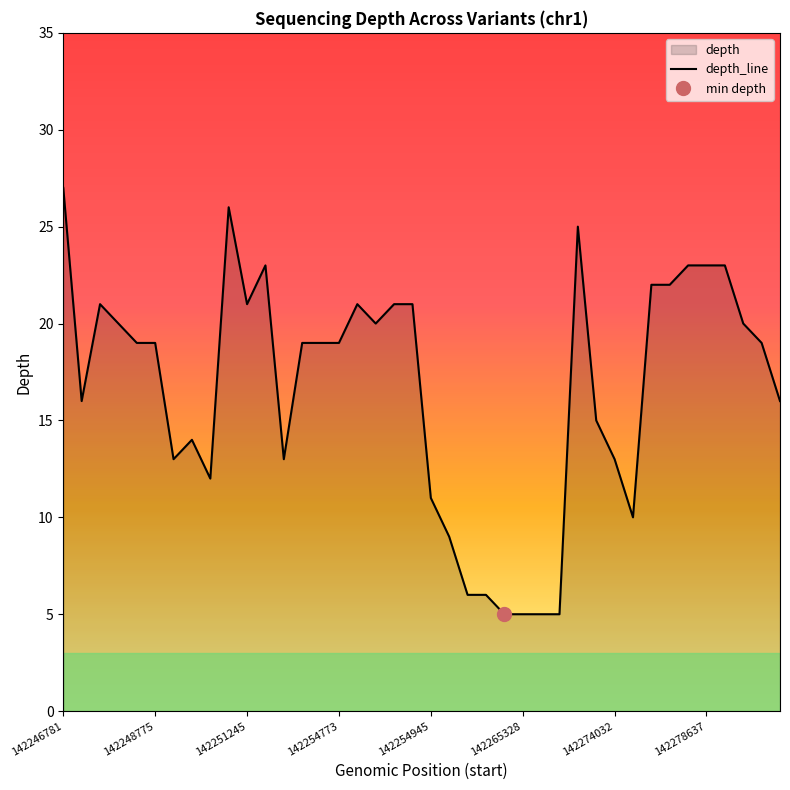

What is the average value?

17